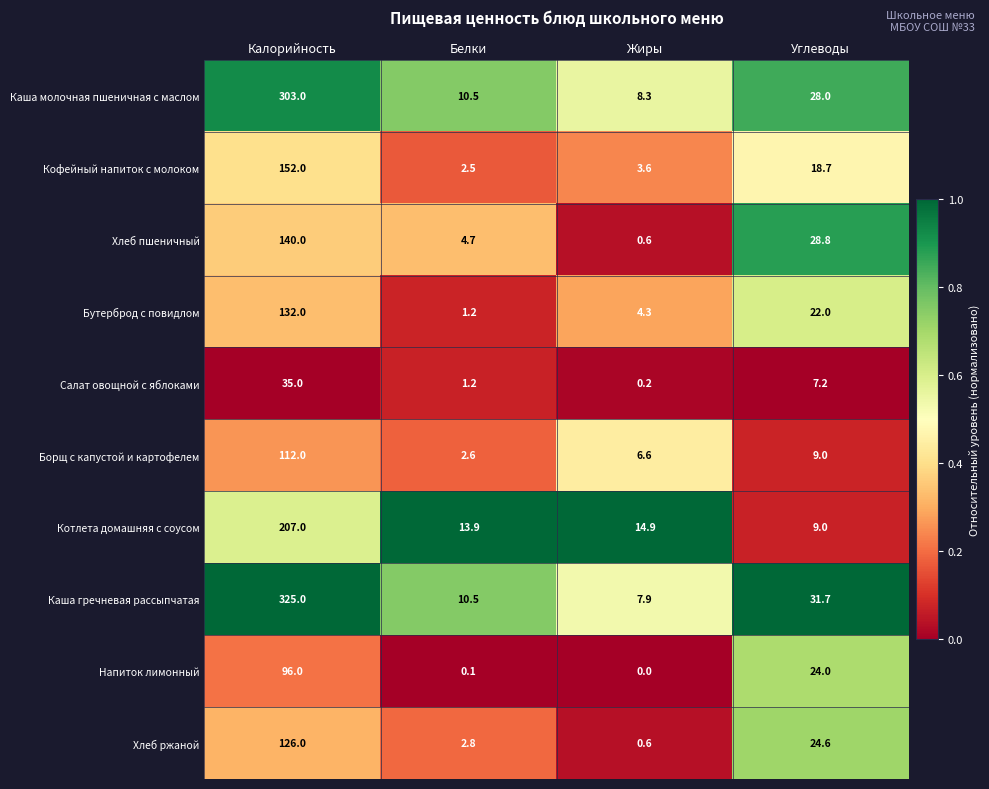

Is it true that Хлеб пшеничный equals 140.0 at Калорийность?

True